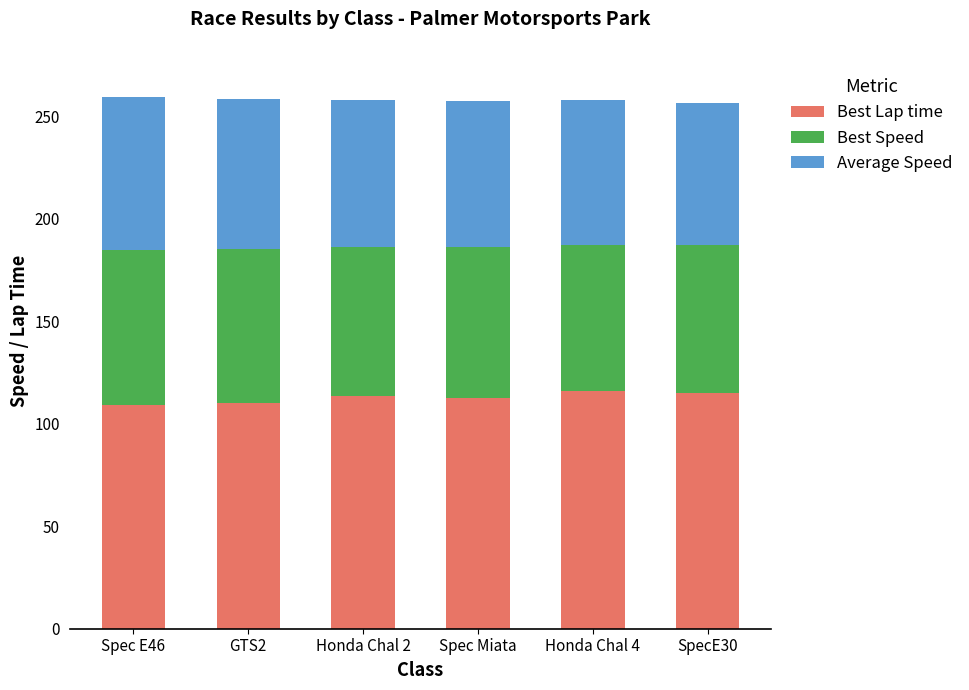

Does the chart contain stacked bars?

Yes